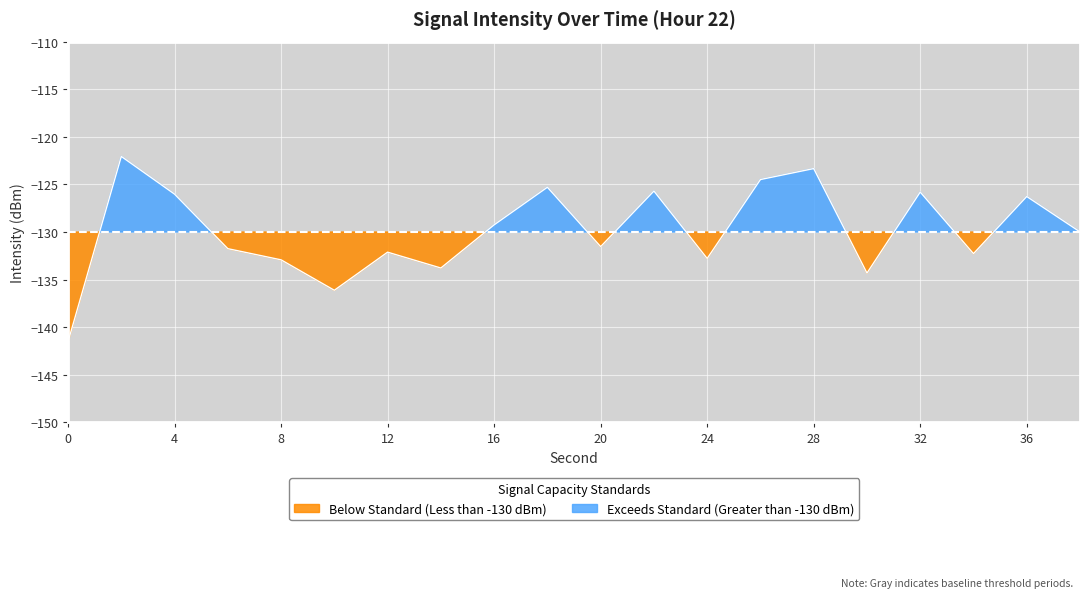

How many data points are less than -129?

12